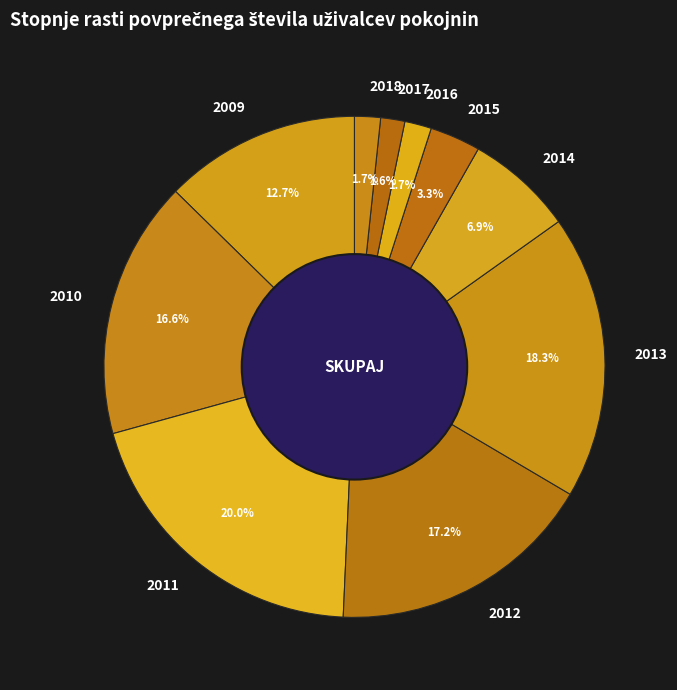

True or false: 2016 accounts for 16% of the total.

False